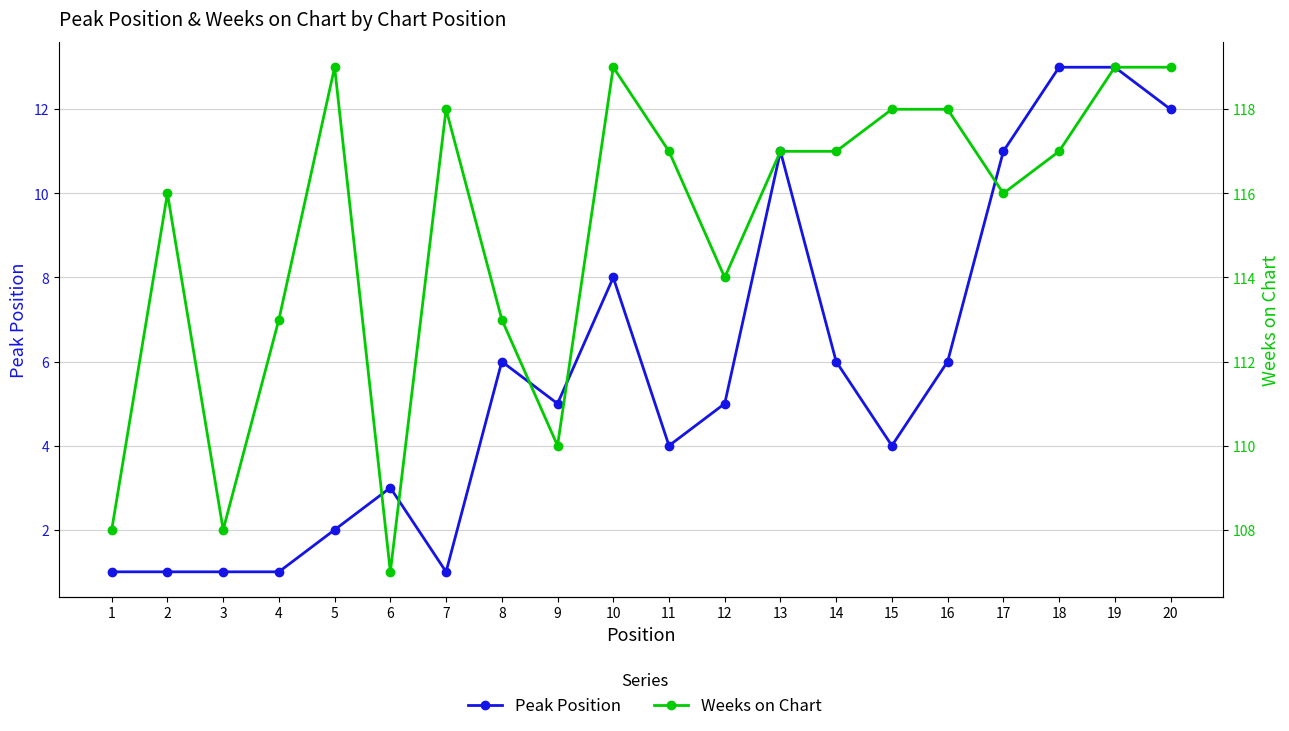

Which has a higher value, 7 or 10?

10